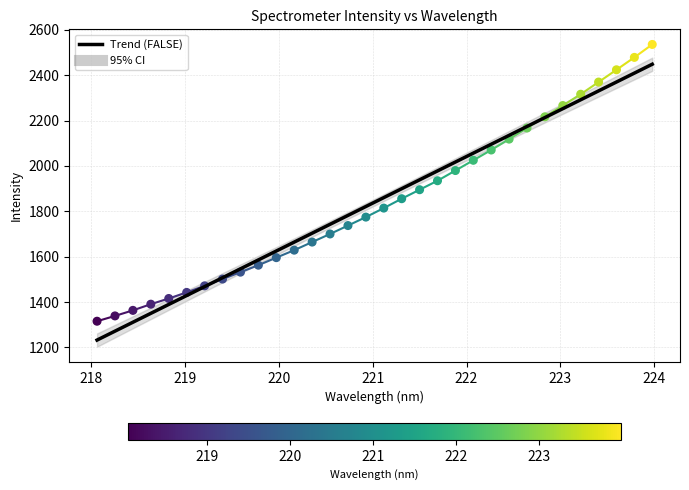

Between 223.9802 and 218.0596, which is larger?

223.9802